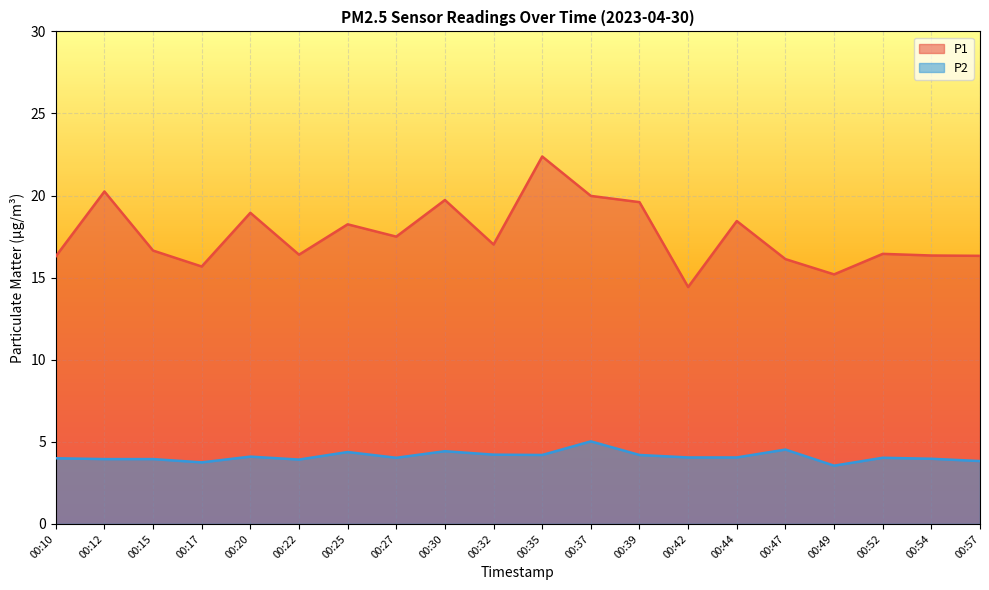

The value of P2 at 00:44 is 6.8. True or false?

False